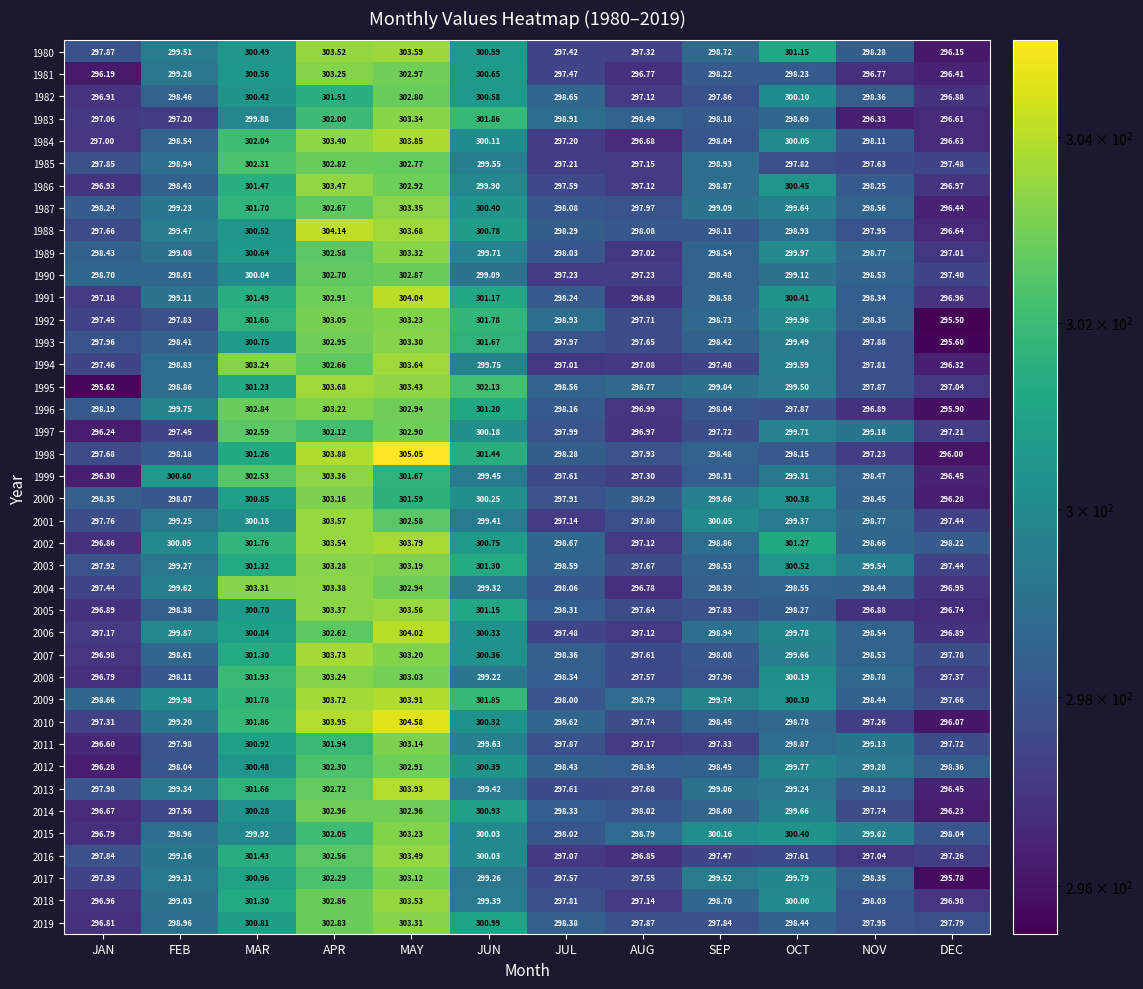

Where does the 2017 series first go above 299?

FEB